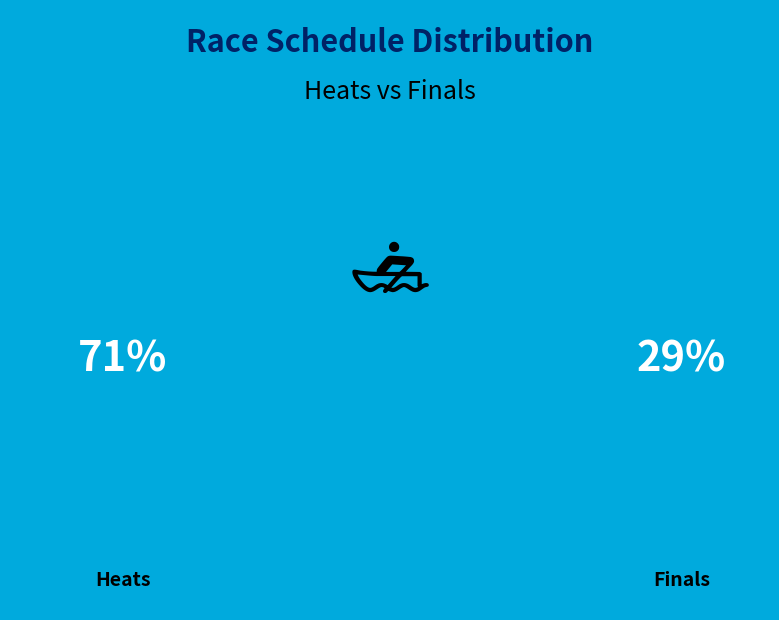

Between heat and heat, which is larger?

heat